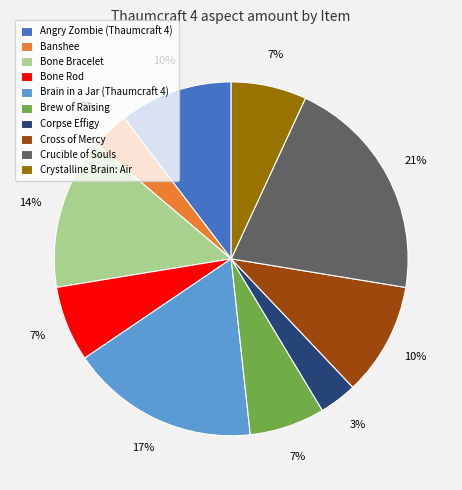

Combined, do Crucible of Souls and Banshee account for over 50%?

No